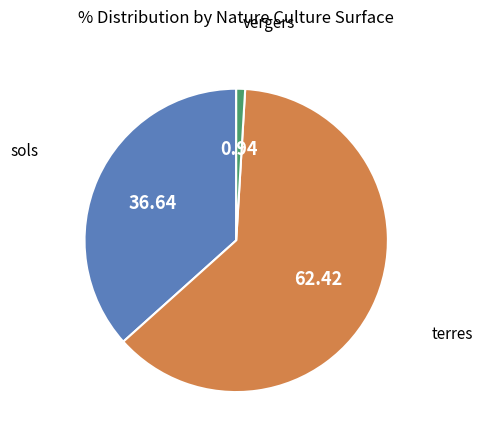

Is there a majority slice in this chart?

Yes